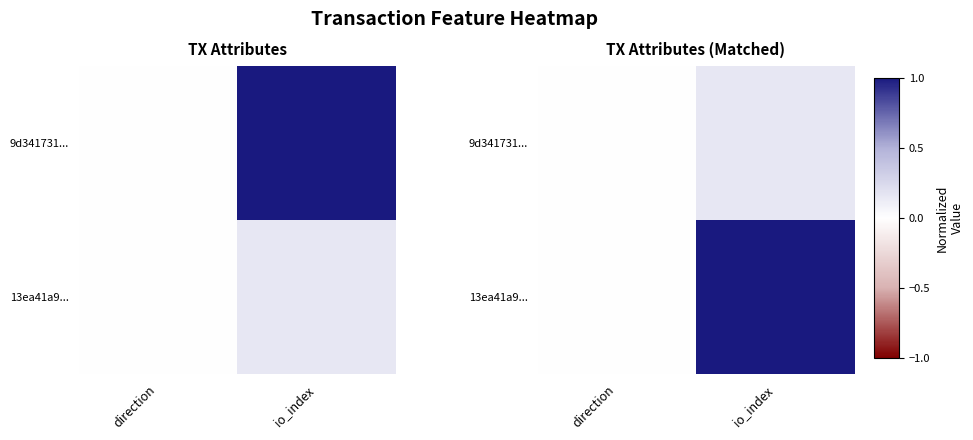

The value of 13ea41a9... at direction is -0.0. True or false?

False